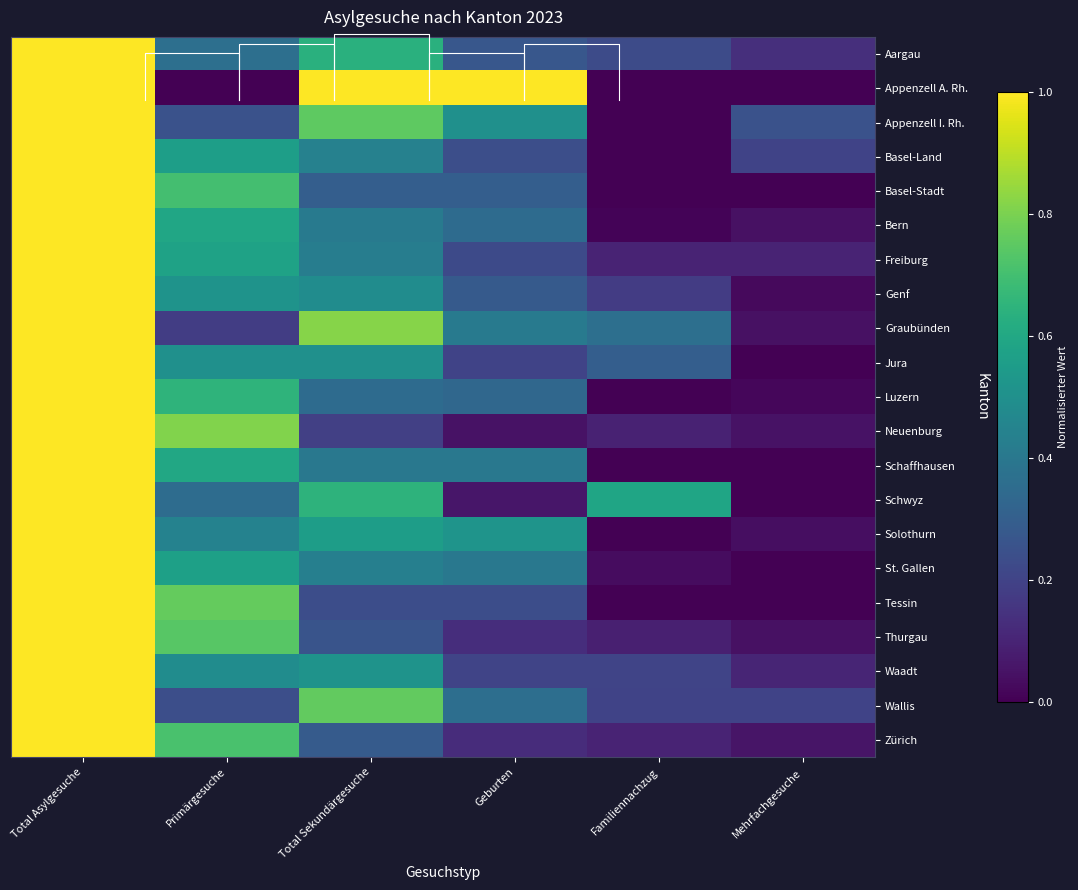

The value of Bern at Total Asylgesuche is 0.6. True or false?

False